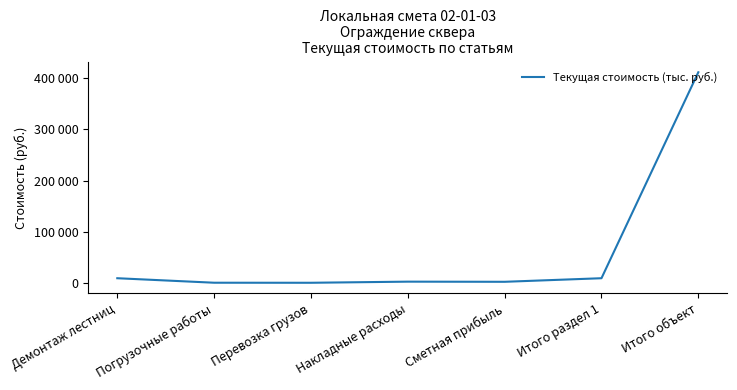

Is this an area chart (filled region under the line)?

No